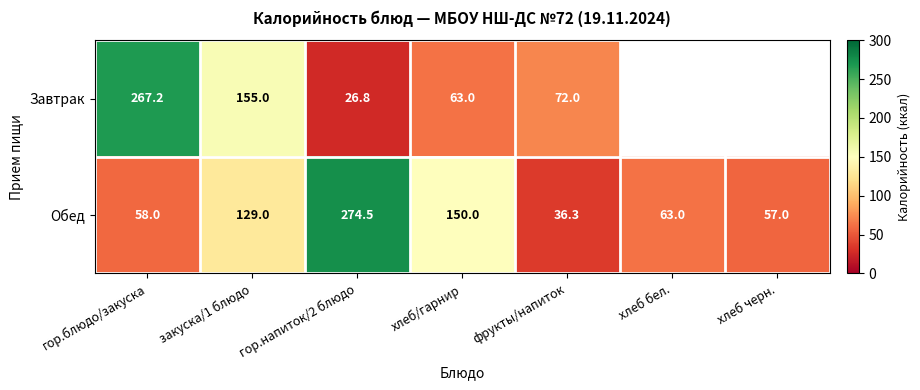

The Обед series shows 63.0 at хлеб бел.. True or false?

True